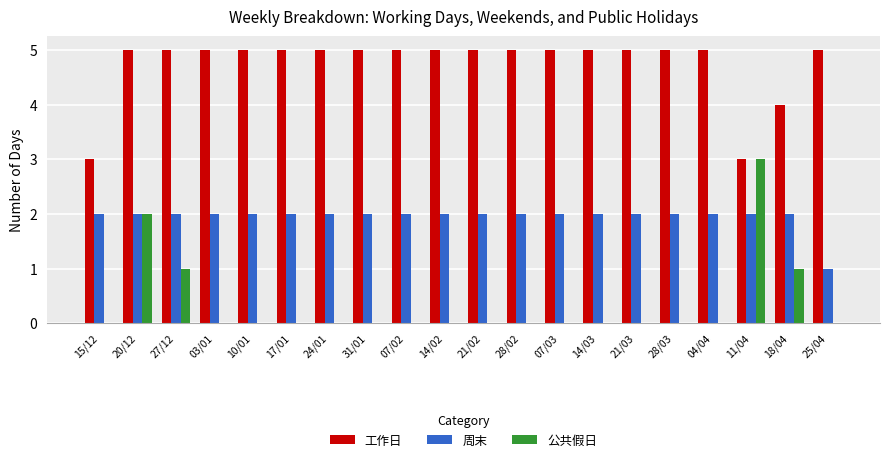

The value of 工作日 at 25/04 is 2. True or false?

False